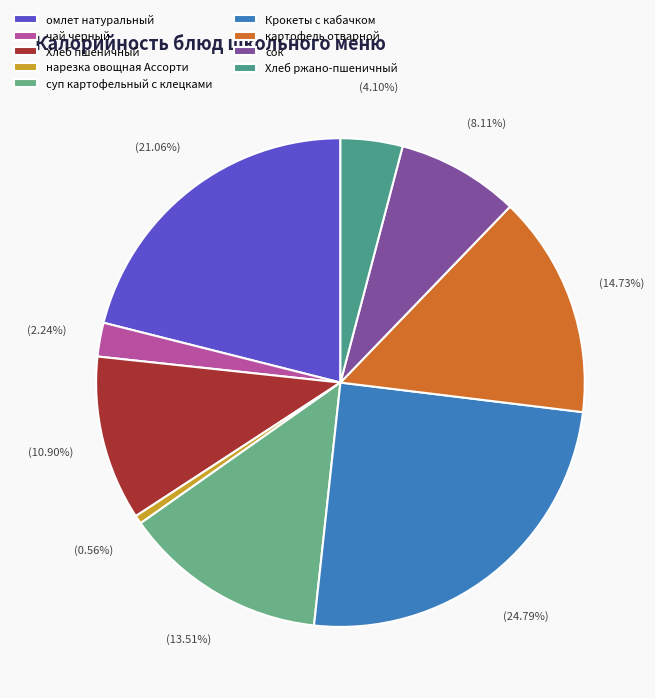

Does суп картофельный с клецками represent more than half of the total?

No